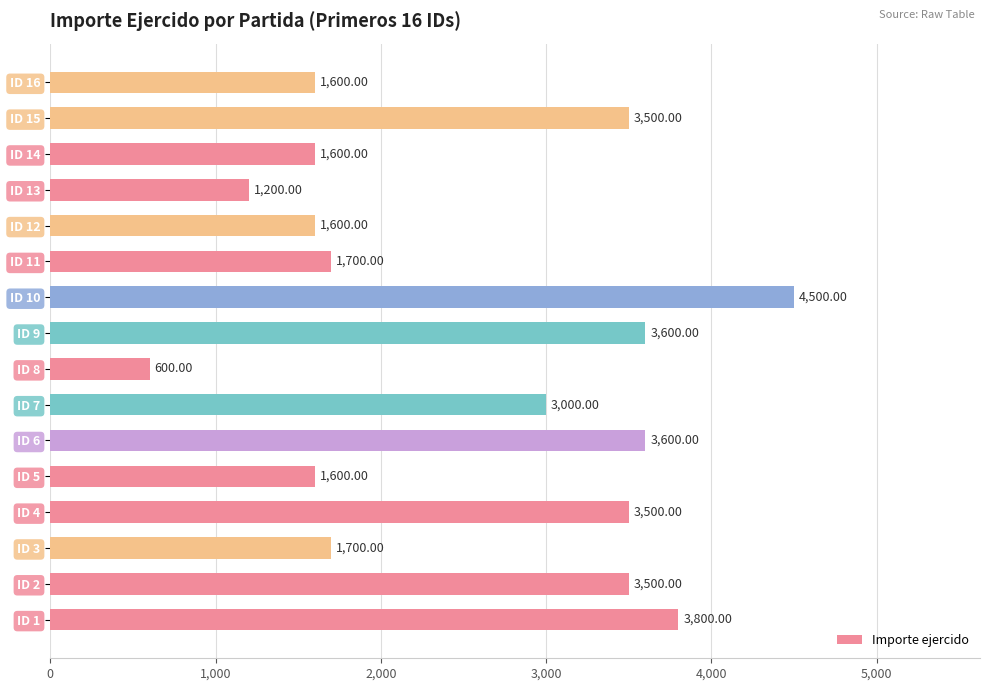

What is the maximum value shown in the chart?

4500